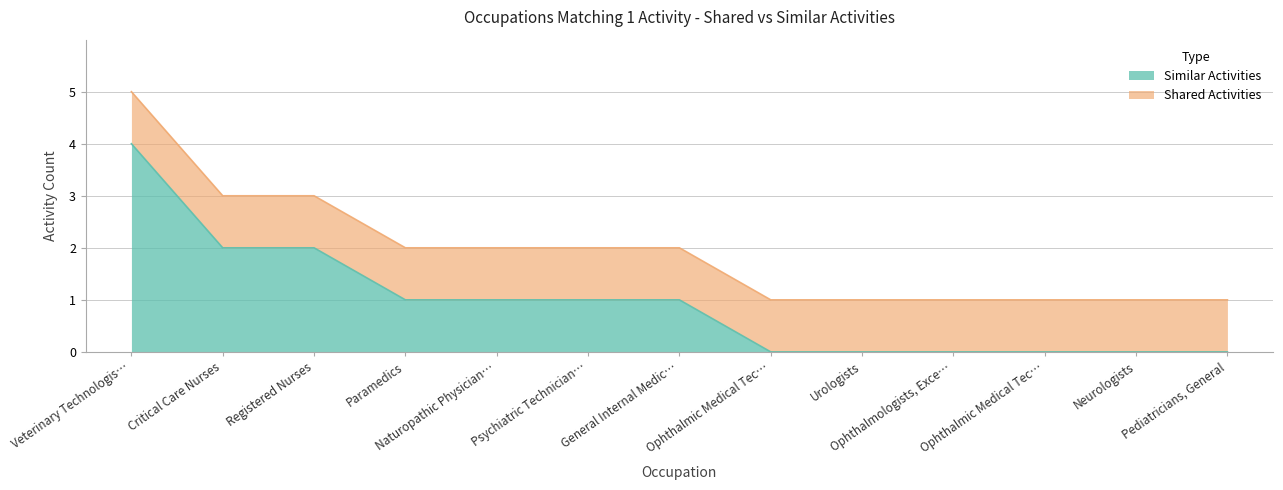

How many data points are above 1?

3